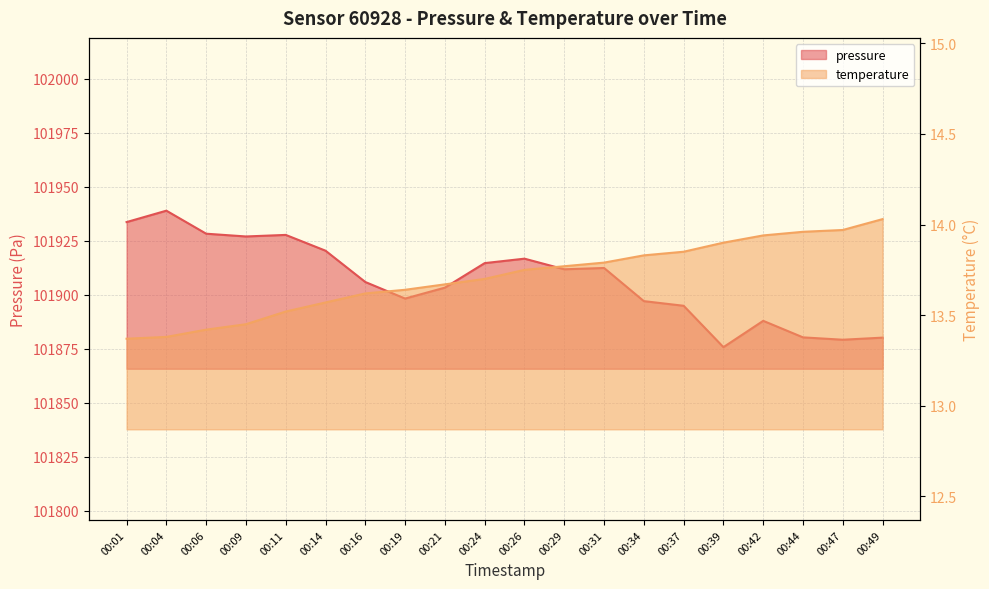

True or false: temperature has more than 2 points higher than both neighbors.

False